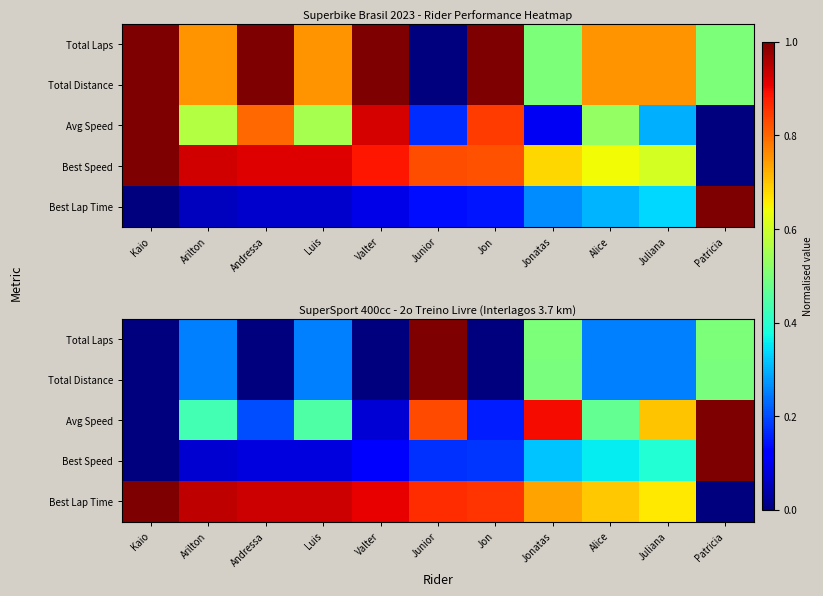

At which category is the sum across all series the highest?

Junior